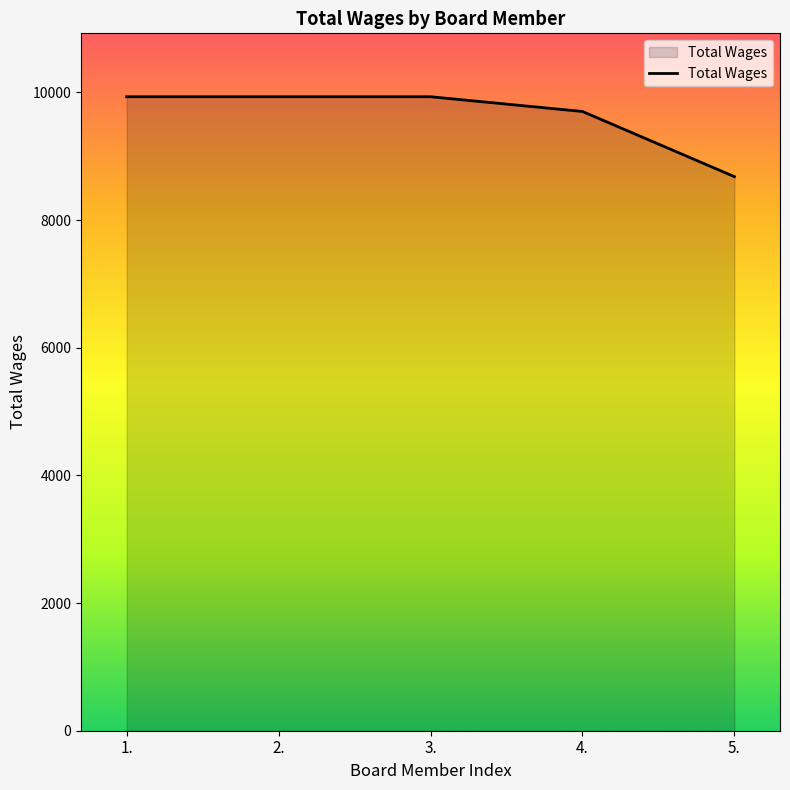

How many series are shown in this chart?

1